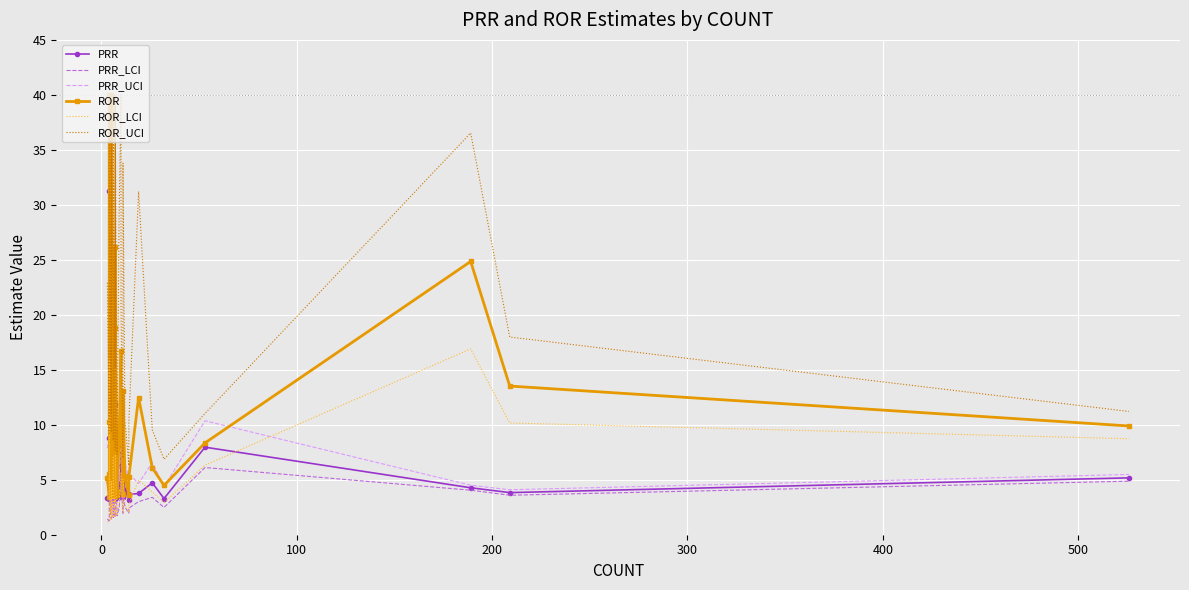

List the series in order of their peak value, highest first.

PRR_UCI, ROR, ROR_UCI, PRR, ROR_LCI, PRR_LCI